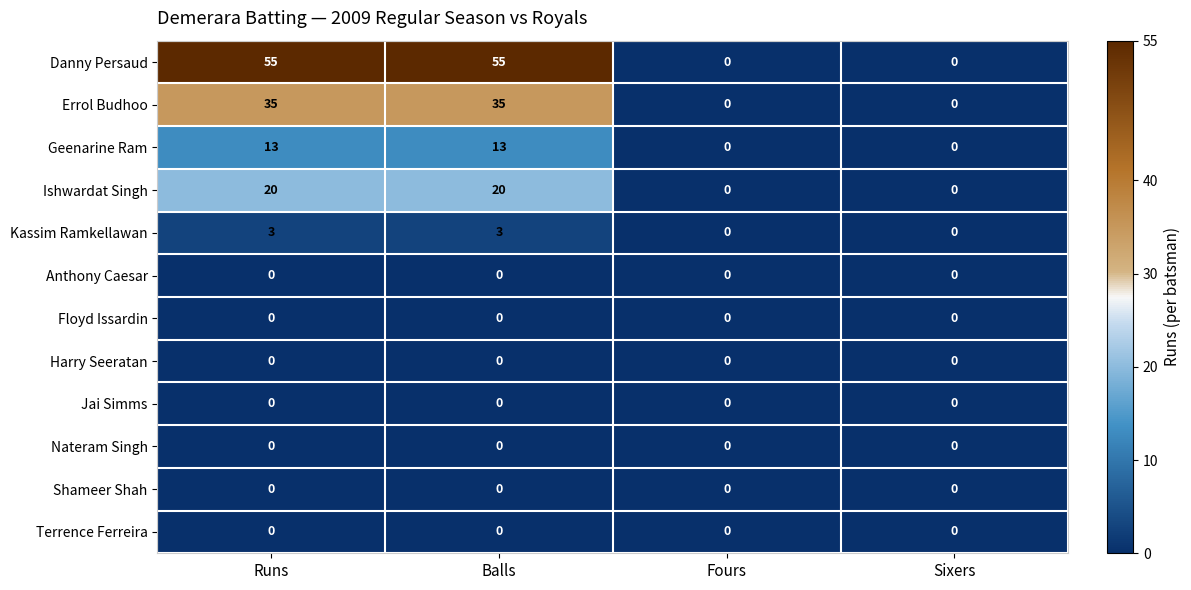

What is the spread (max minus min) of values at Runs?

55